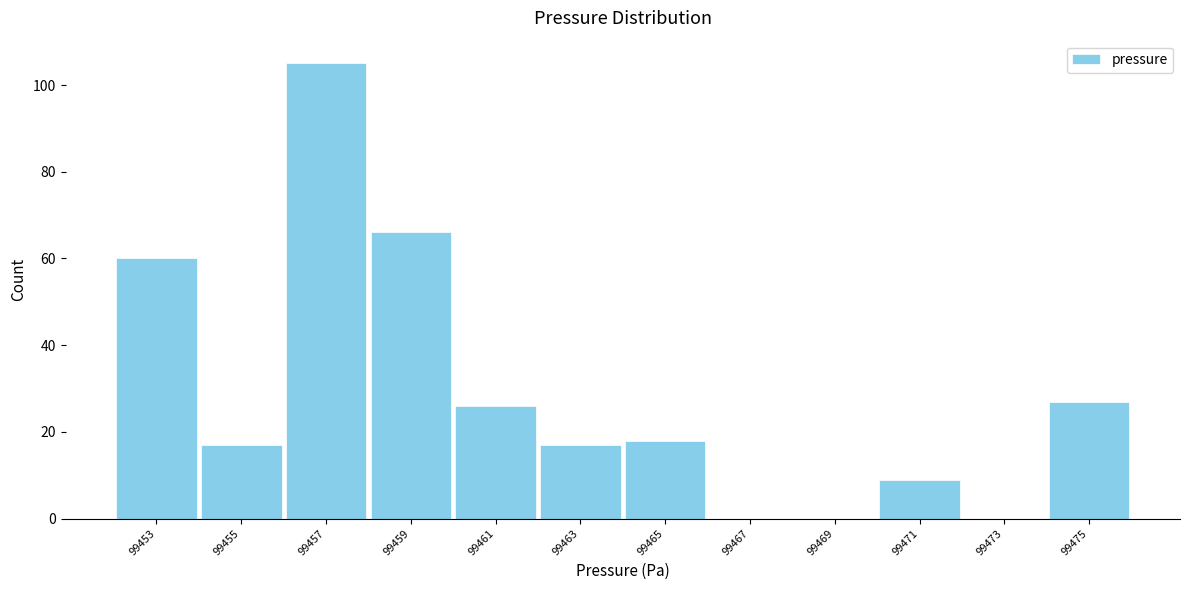

Reading left to right, what are all the values shown in this chart?

99453=60	99455=17	99457=105	99459=66	99461=26	99463=17	99465=18	99467=0	99469=0	99471=9	99473=0	99475=27